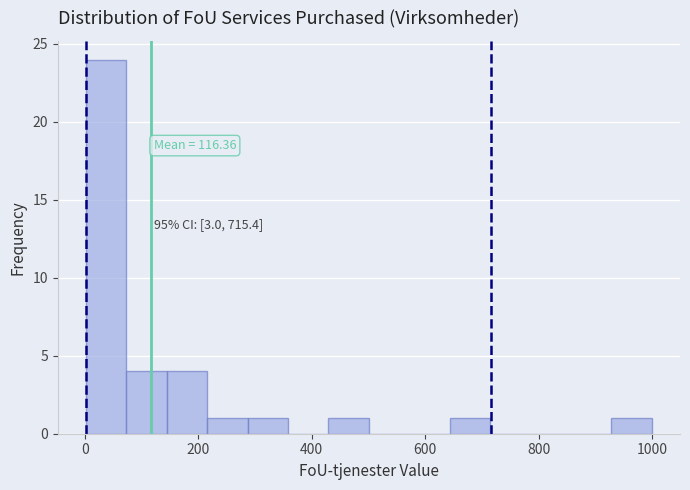

Read against the x-axis, roughly where is the centre of the tallest bar?

40